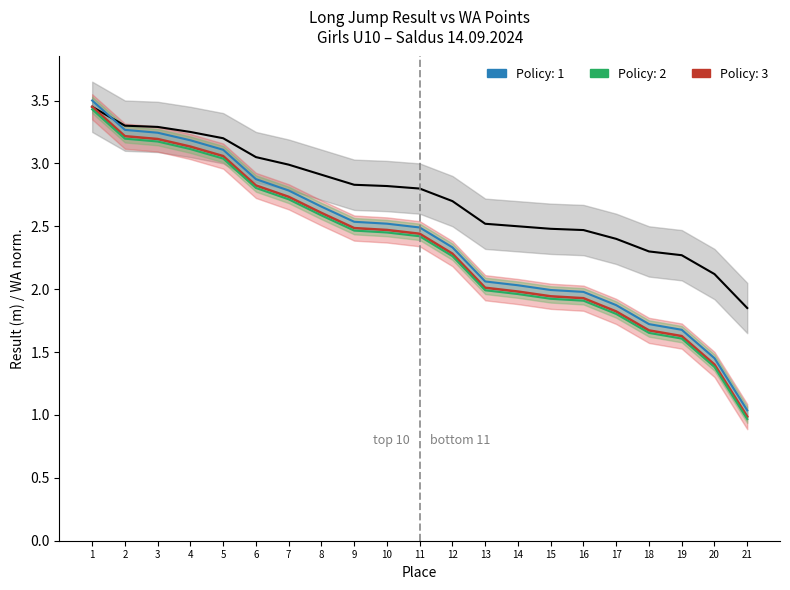

What is the value of the Rezultāts lower point at the 15th from the left?

1.9